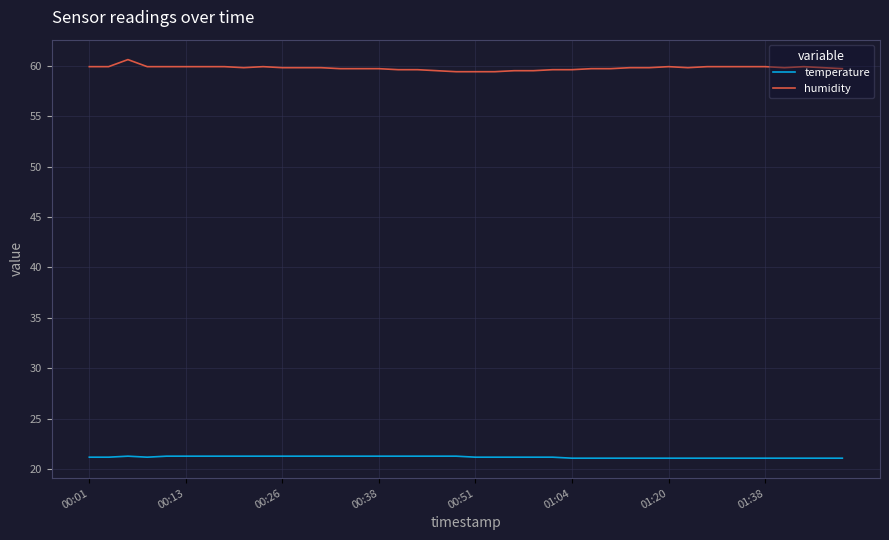

List the series in order of their overall mean, highest first.

humidity, temperature